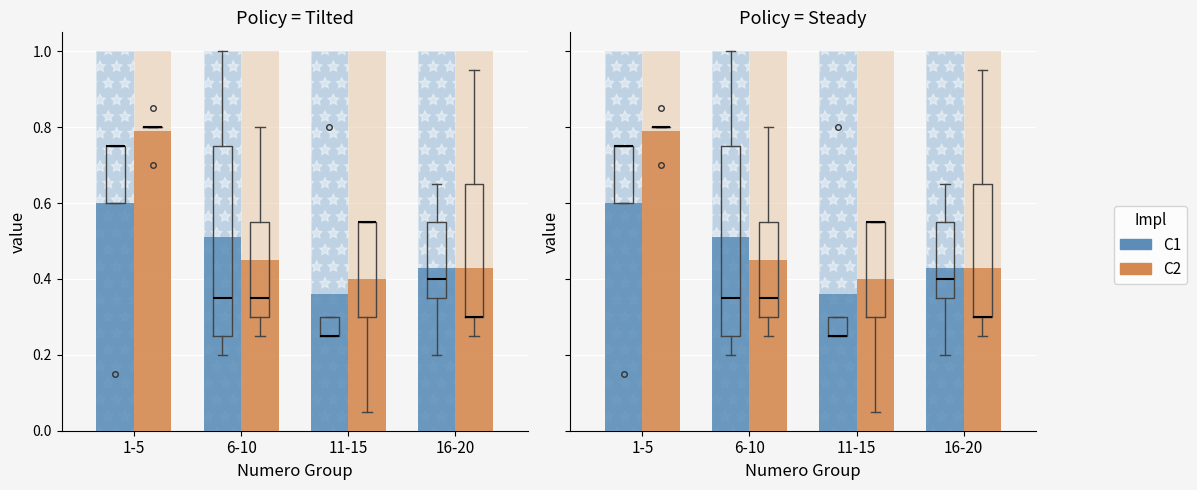

Which category has the highest value across all series?

1-5